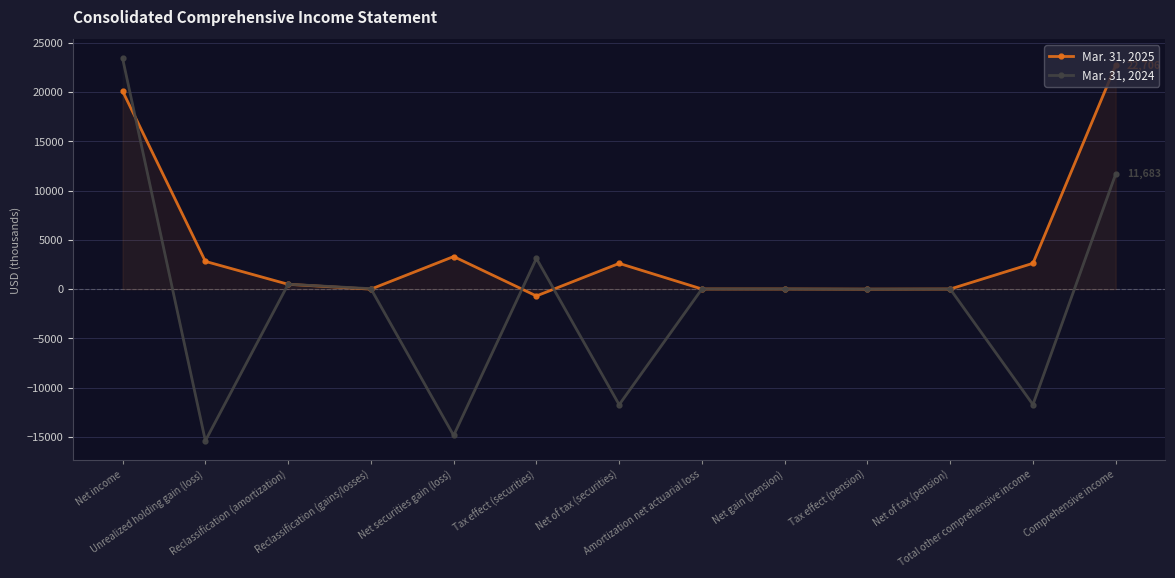

What is the difference between the second highest and minimum values in the Mar. 31, 2024 series?

27072